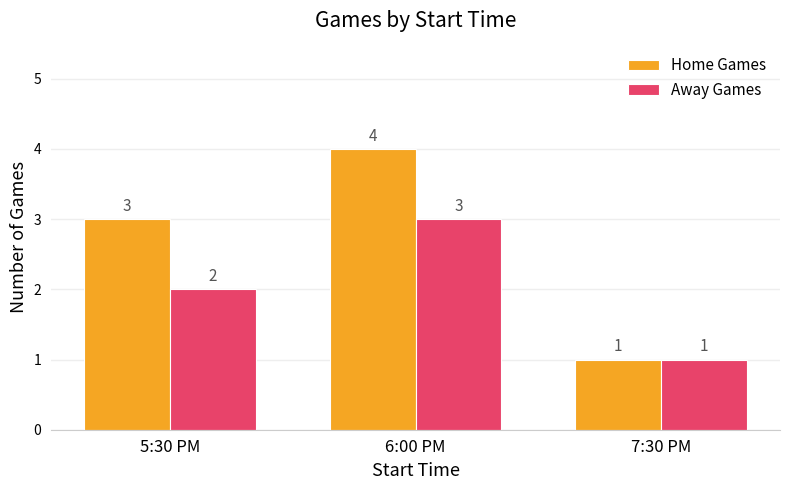

What is the approximate value of Away Games at 6:00 PM?

3